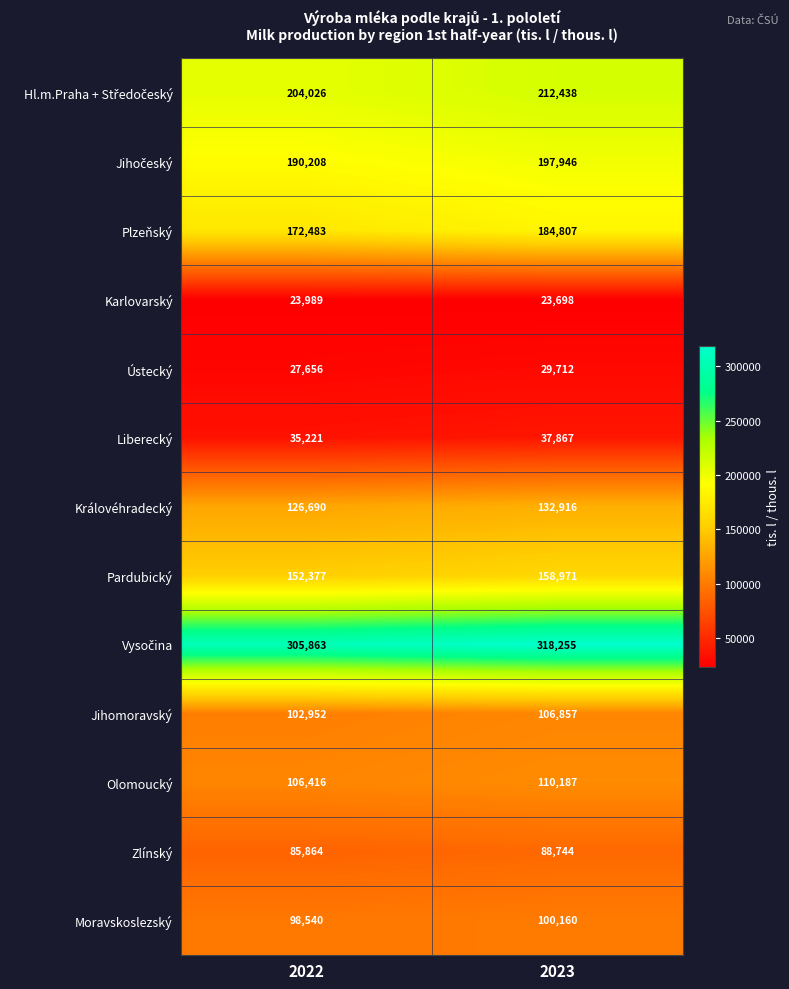

What is the sum of the Ústecký values at 2022 and 2023?

57368